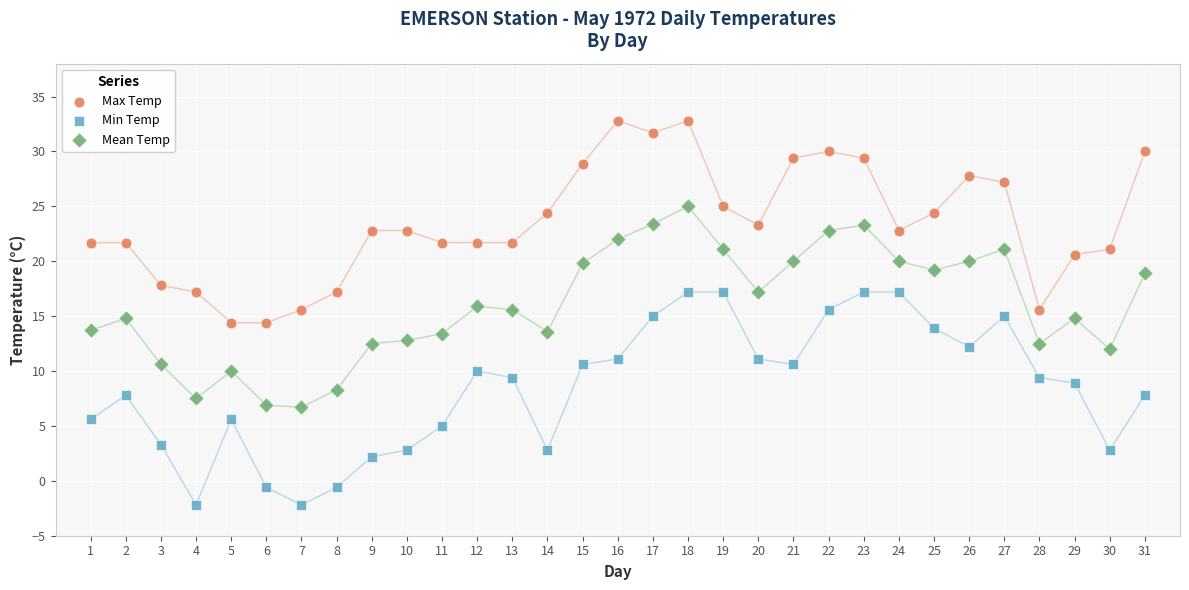

Across all data points, what is the range of Y values (max minus min)?

35.0